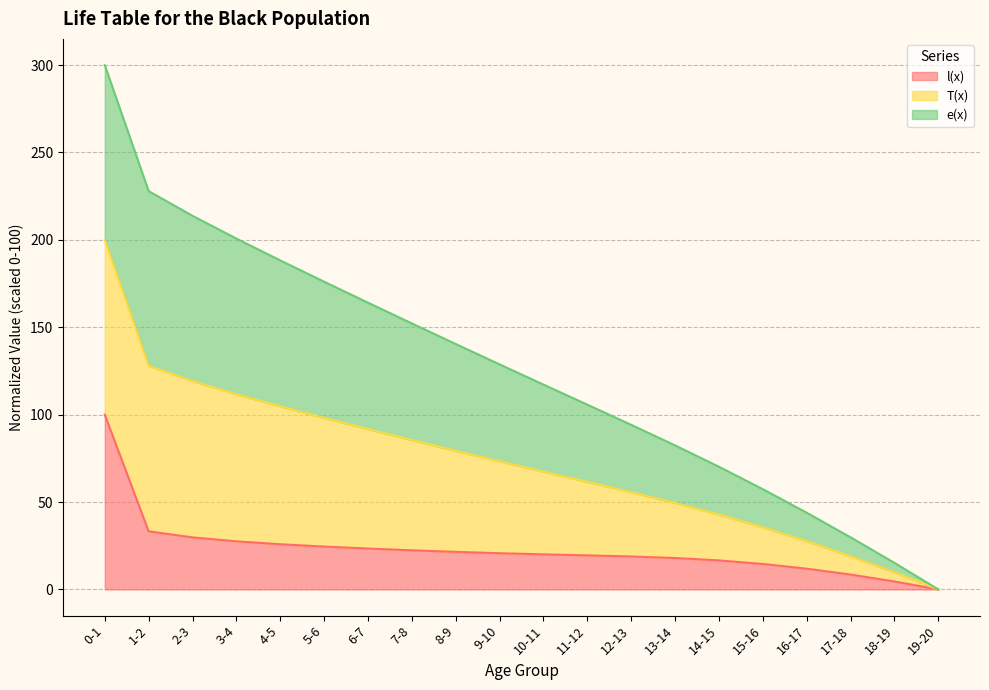

What is the difference between the maximum and minimum values in the l(x) series?

100.0